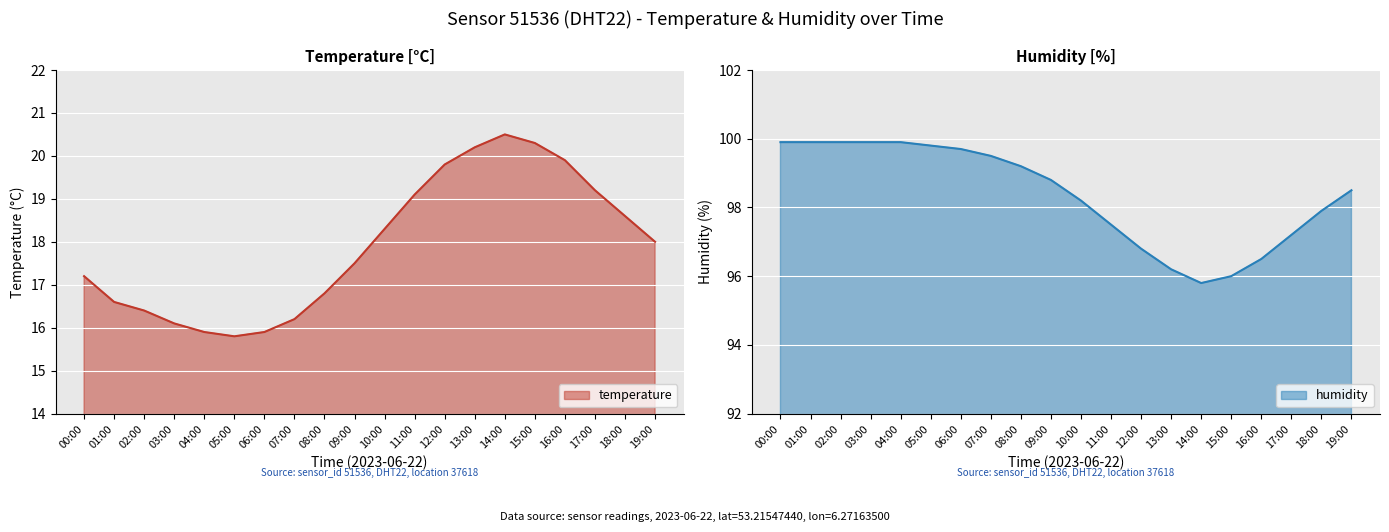

The temperature series shows 20.2 at 13:00. True or false?

True